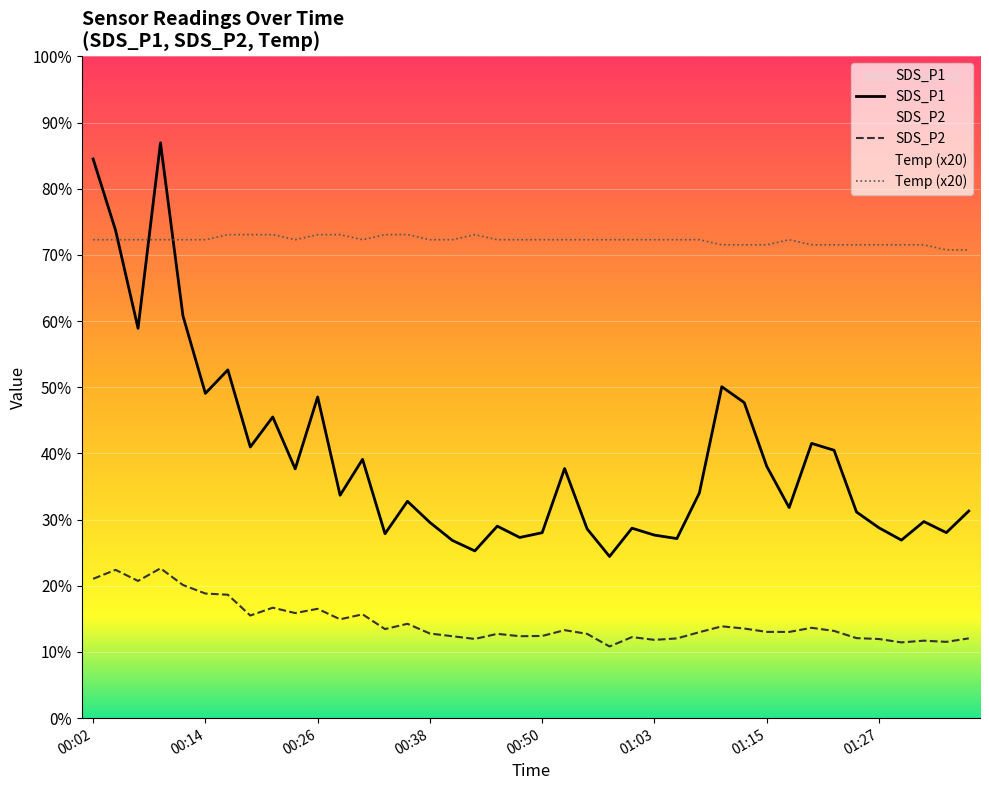

Which category has the highest value across all series?

00:09